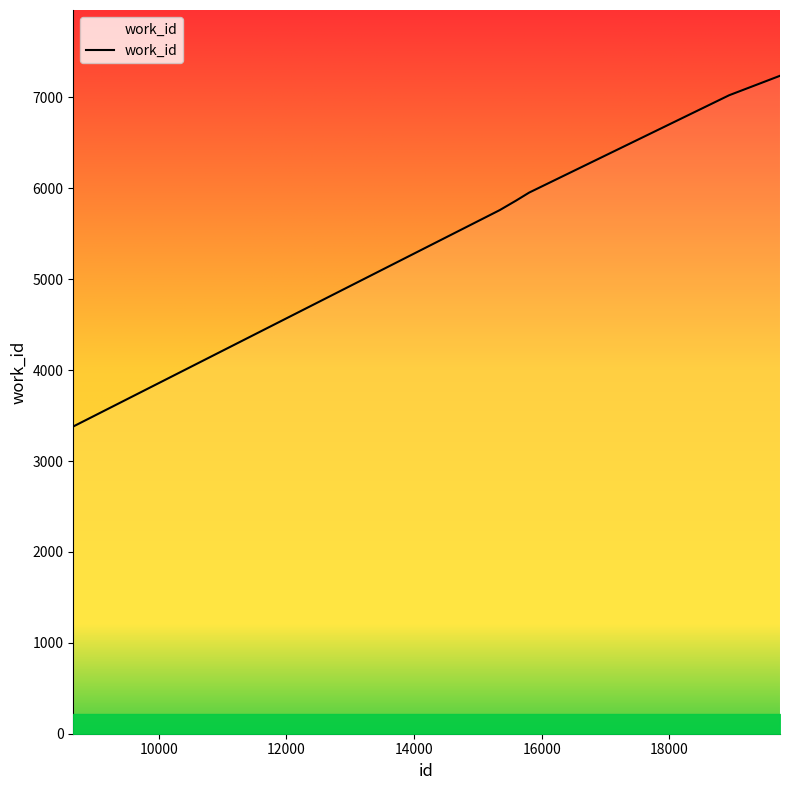

What is the difference between the second highest and second lowest values?

1264